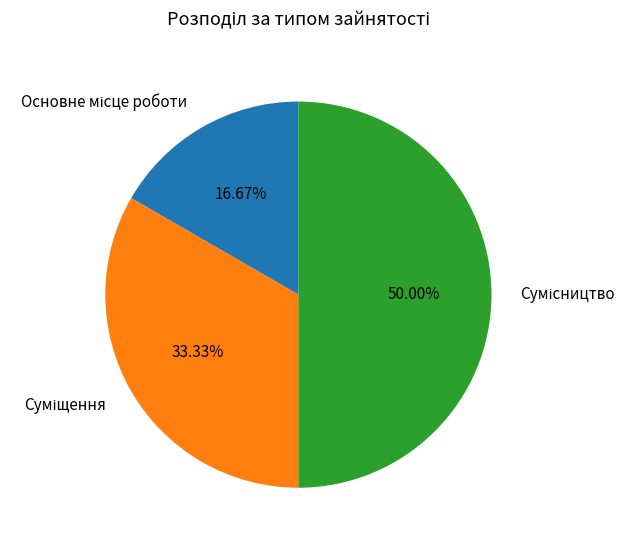

What percentage is the Сумісництво slice, to the nearest percent?

50%